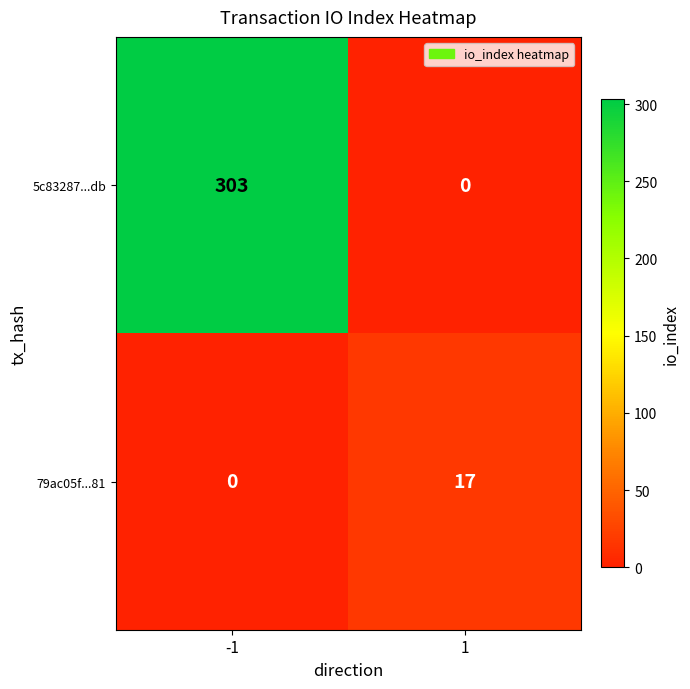

The 79ac05f...81 series shows 0 at -1. True or false?

True